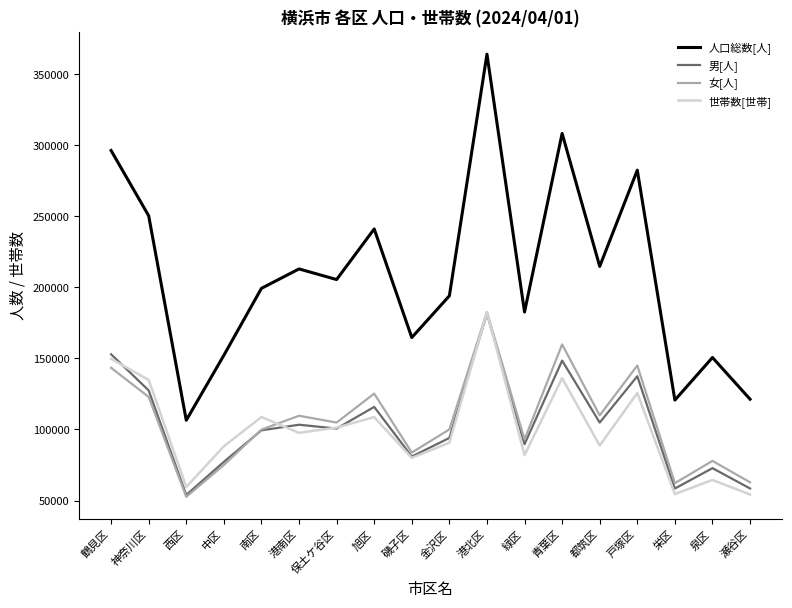

What is the maximum value for 男[人]?

181425